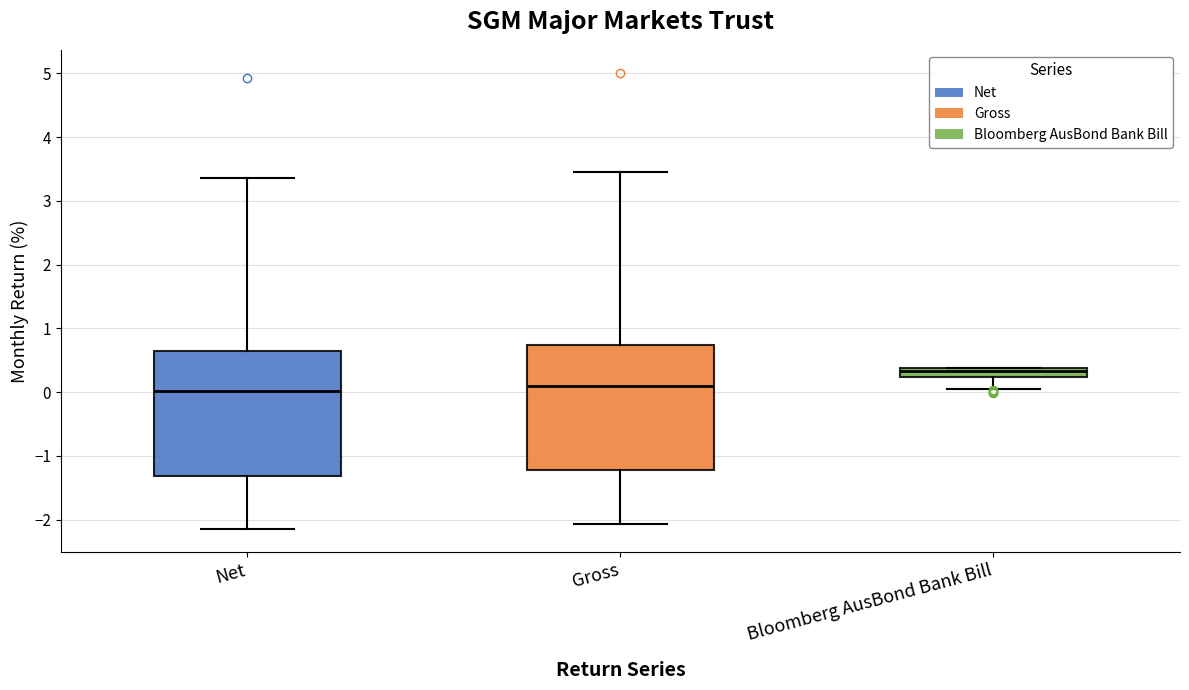

Where is the lower edge of the box for Net on the y-axis? The values are not printed on the chart, so give them approximately, as read against the axis.

-1.3